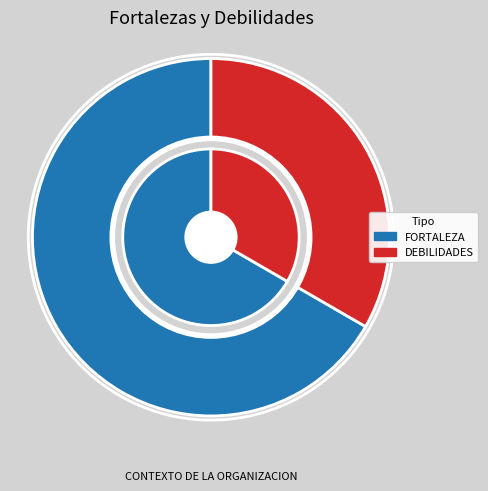

Which category has the smallest portion of the pie?

DEBILIDADES